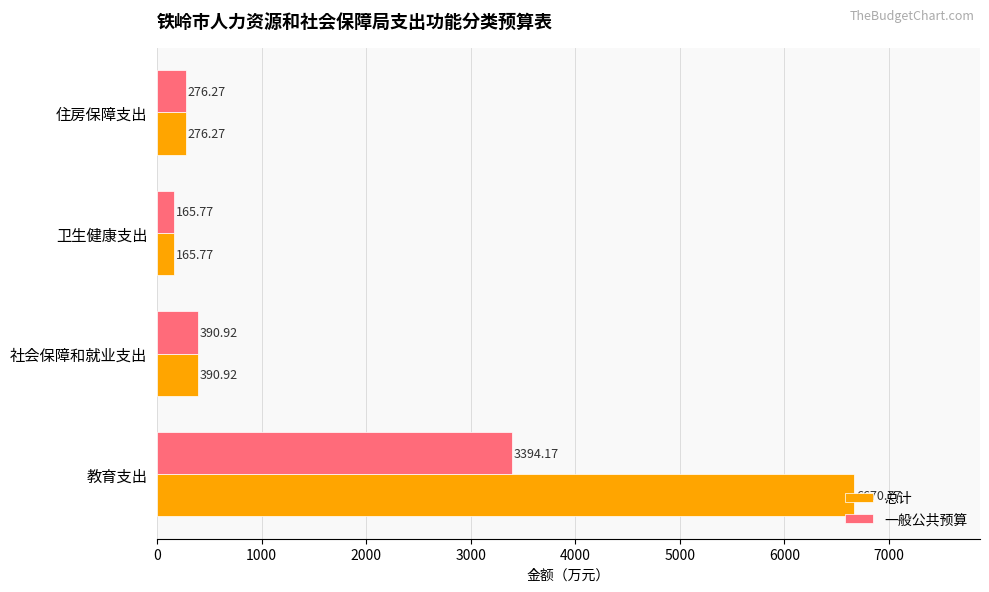

At which category is the sum across all series the highest?

教育支出